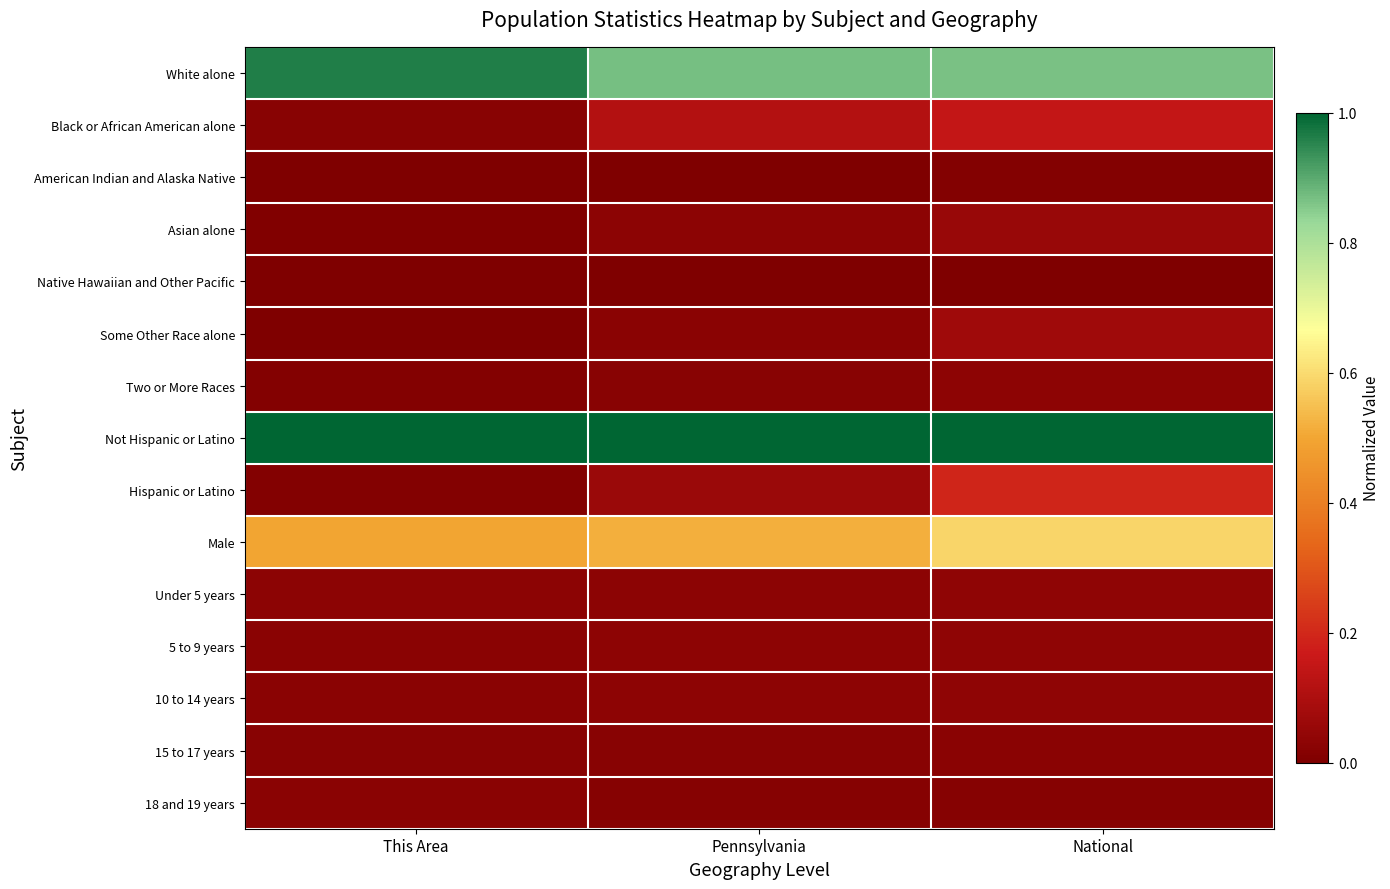

At This Area, list the series in order from smallest to largest.

Native Hawaiian and Other Pacific, American Indian and Alaska Native, Some Other Race alone, Asian alone, Hispanic or Latino, Two or More Races, 15 to 17 years, Black or African American alone, 18 and 19 years, 5 to 9 years, 10 to 14 years, Under 5 years, Male, White alone, Not Hispanic or Latino